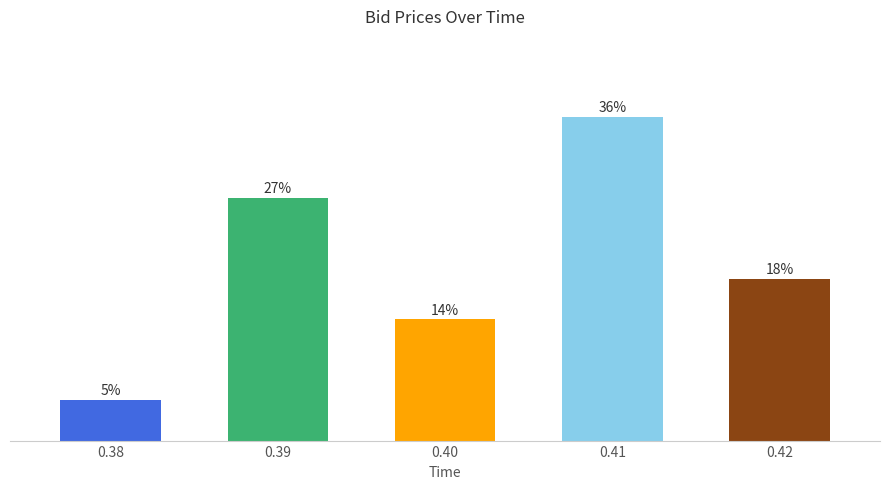

Which category has the lowest value across all series?

0.38